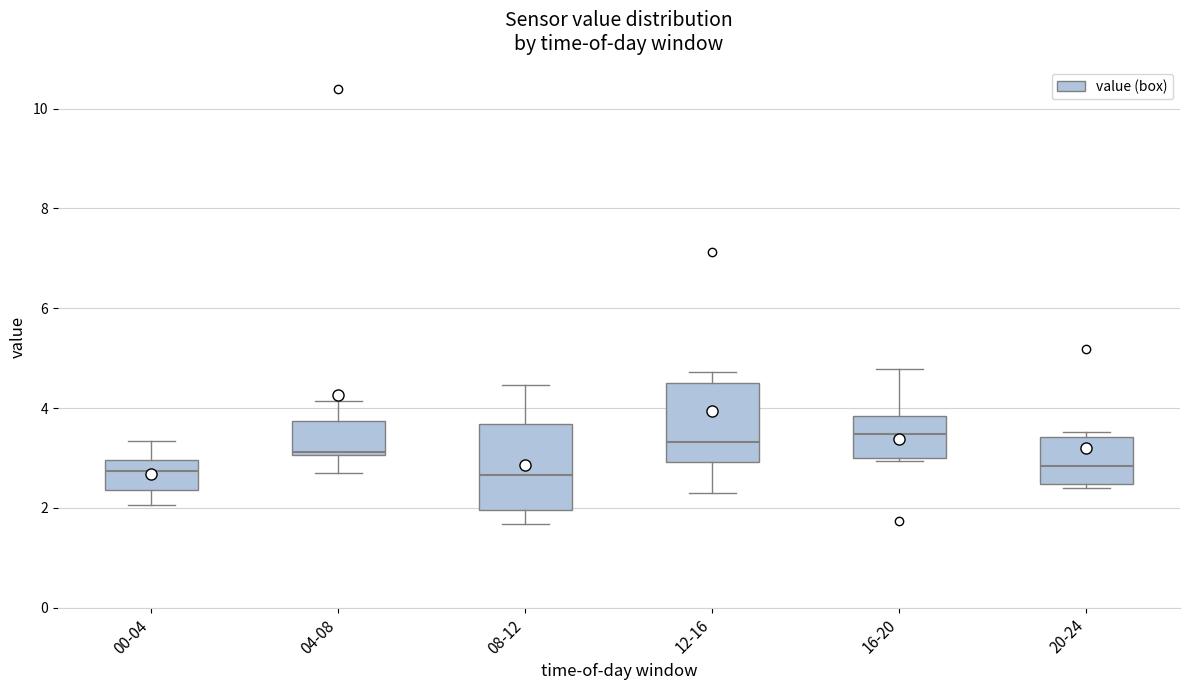

Reading left to right, read every box against the y-axis: the position of its median line, the range the box covers, and the ends of its whiskers. The values are not printed on the chart, so give them approximately, as read against the axis.

00-04: median 2.8, box 2.4 to 3.0, whiskers 2.0 to 3.4
04-08: median 3.2, box 3.0 to 3.8, whiskers 2.8 to 4.2
08-12: median 2.6, box 2.0 to 3.6, whiskers 1.6 to 4.4
12-16: median 3.4, box 3.0 to 4.6, whiskers 2.4 to 4.8
16-20: median 3.4, box 3.0 to 3.8, whiskers 3.0 to 4.8
20-24: median 2.8, box 2.4 to 3.4, whiskers 2.4 (just below the box's lower edge) to 3.6